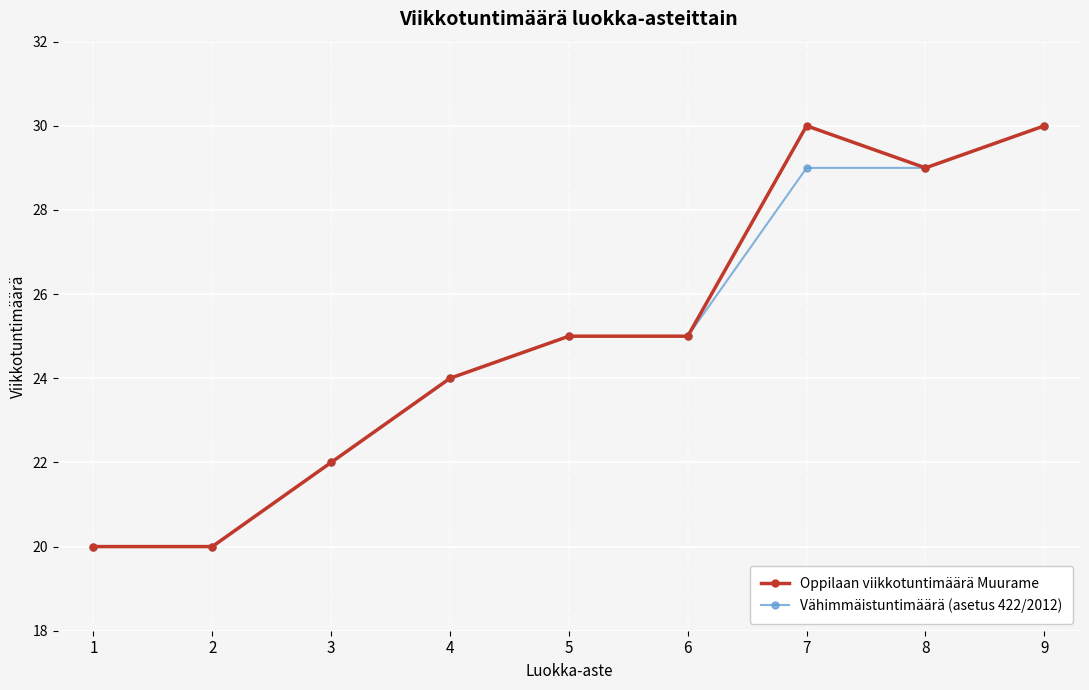

What is the difference between the Oppilaan viikkotuntimäärä Muurame values at 1 and 5?

5